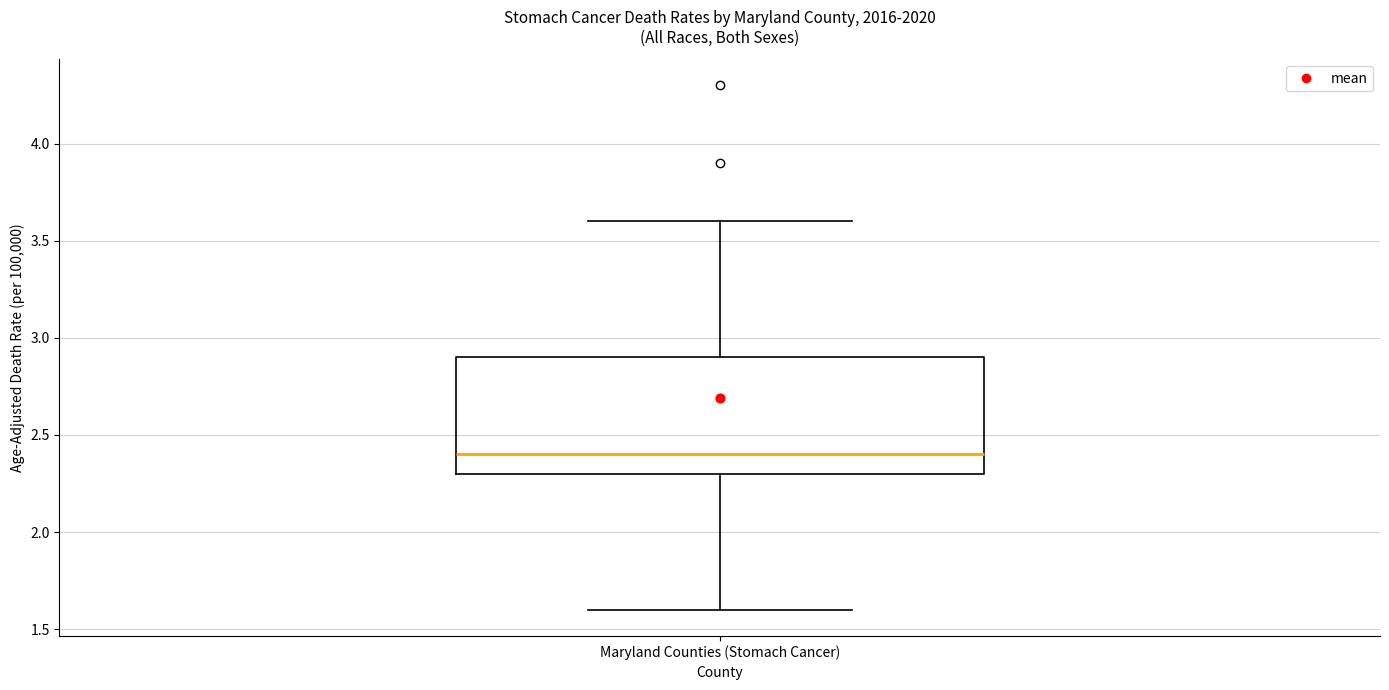

Read this box plot against the y-axis: the position of the median line, the range covered by the box, and the ends of both whiskers. The values are not printed on the chart, so give them approximately, as read against the axis.

median 2.4, box 2.3 to 2.9, whiskers 1.6 to 3.6